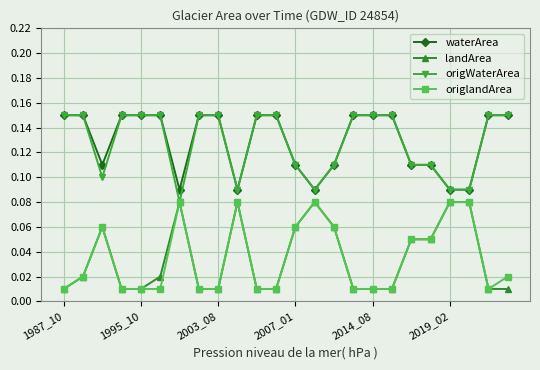

True or false: waterArea and landArea intersect in this chart.

False